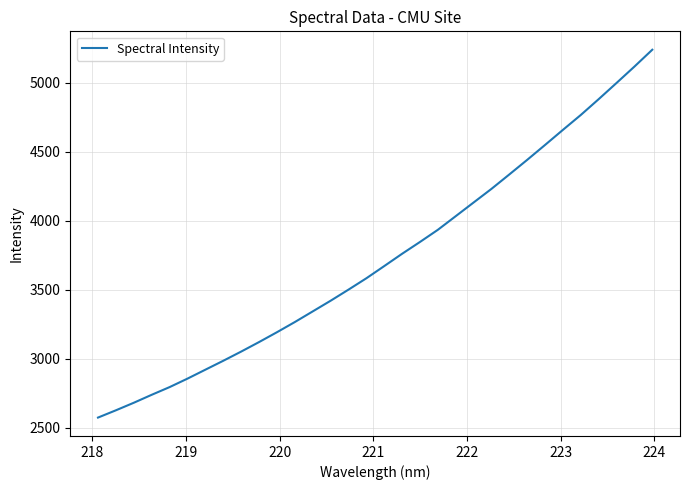

What is the greatest value displayed?

5238.4